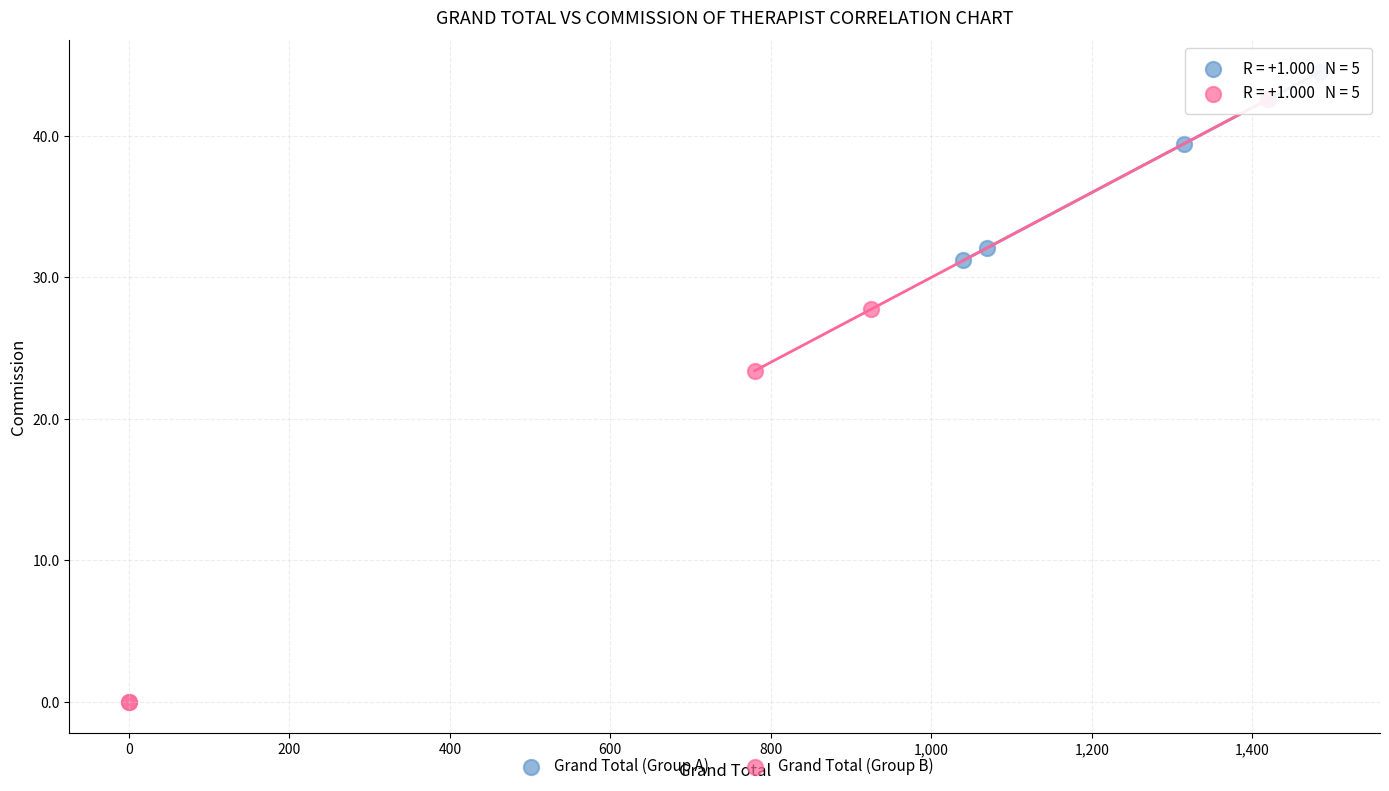

Which series contains the lowest Y value?

Grand Total (Group B)